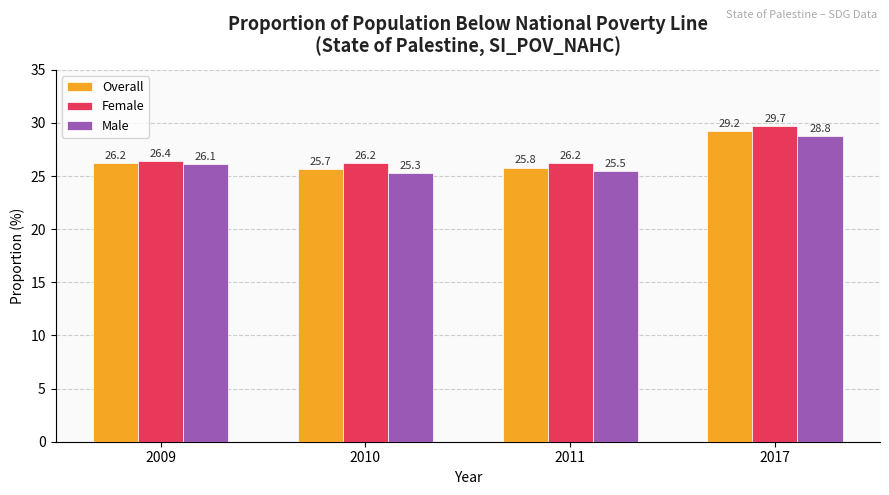

What is the total value across all series at 2017?

87.7